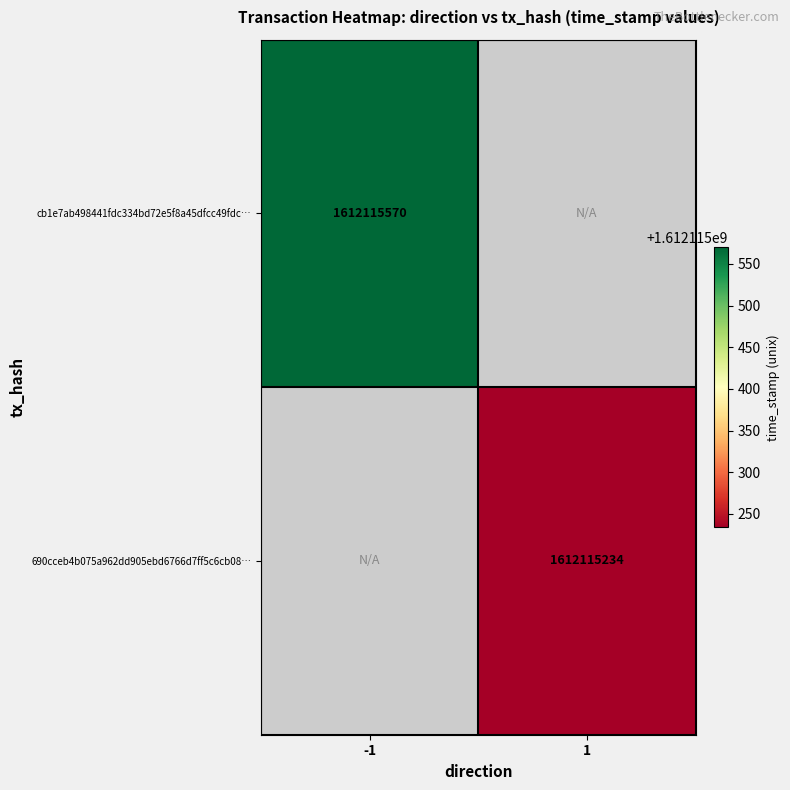

Reading left to right, extract all data points from this chart.

cb1e7ab498441fdc334bd72e5f8a45dfcc49fdc: -1	1612115570
690cceb4b075a962dd905ebd6766d7ff5c6cb08: 1	1612115234